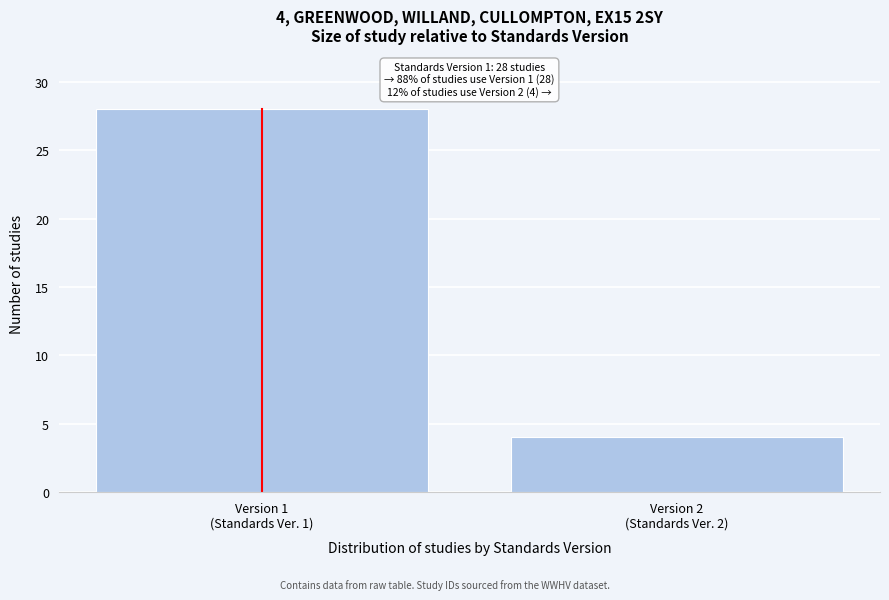

Reading left to right, extract all data points from this chart.

28	4